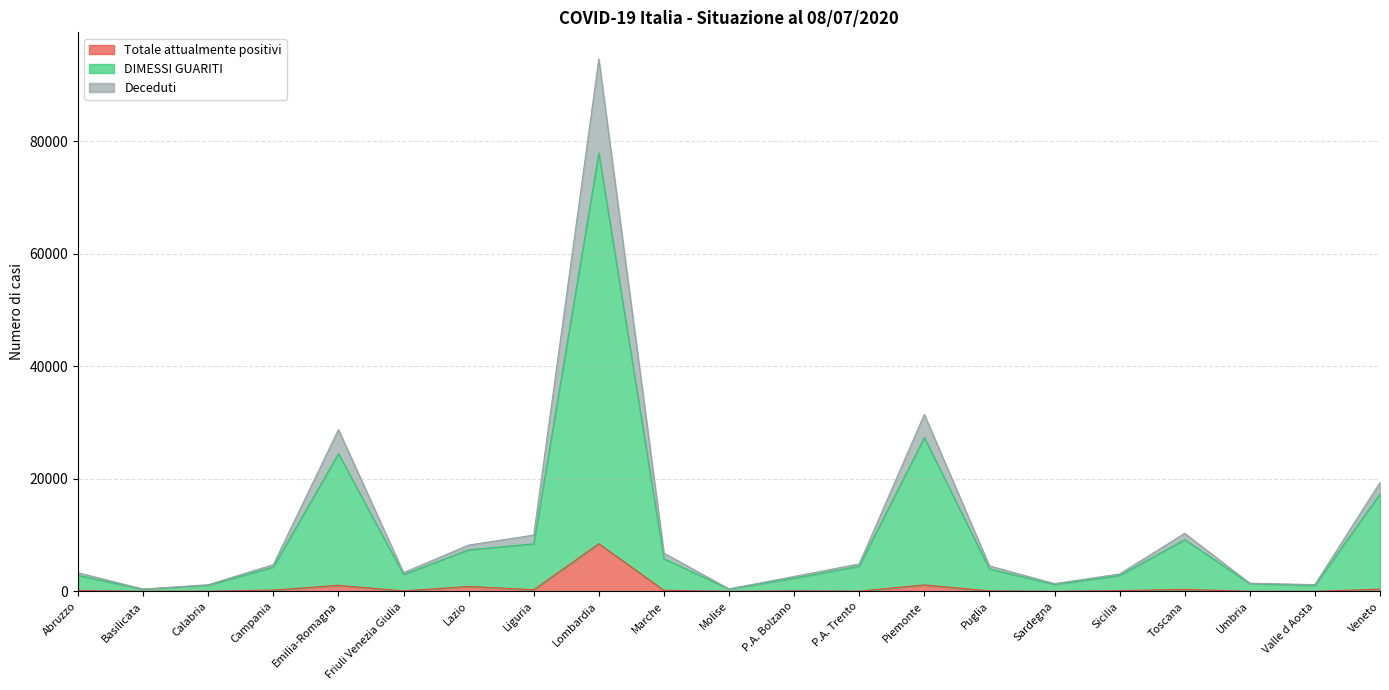

The value of Totale attualmente positivi at Emilia-Romagna is 1771. True or false?

False